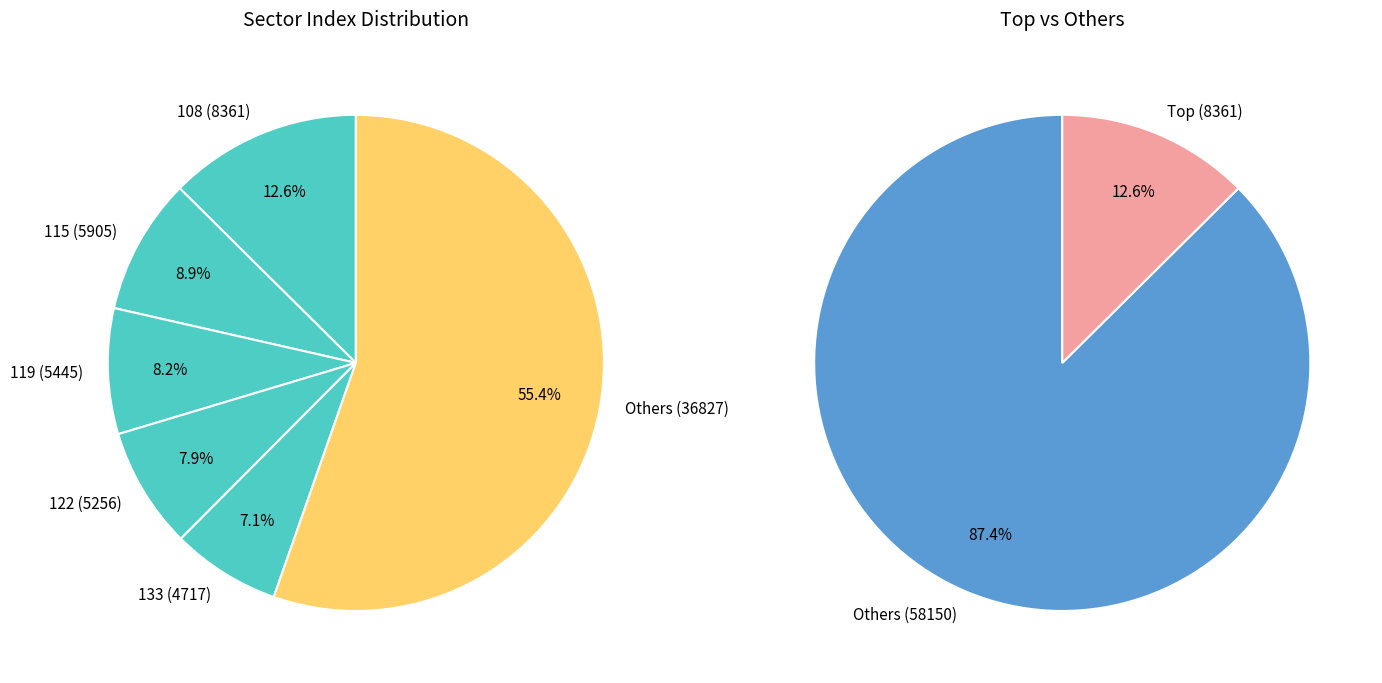

Does 106 account for over 50% of the chart?

No